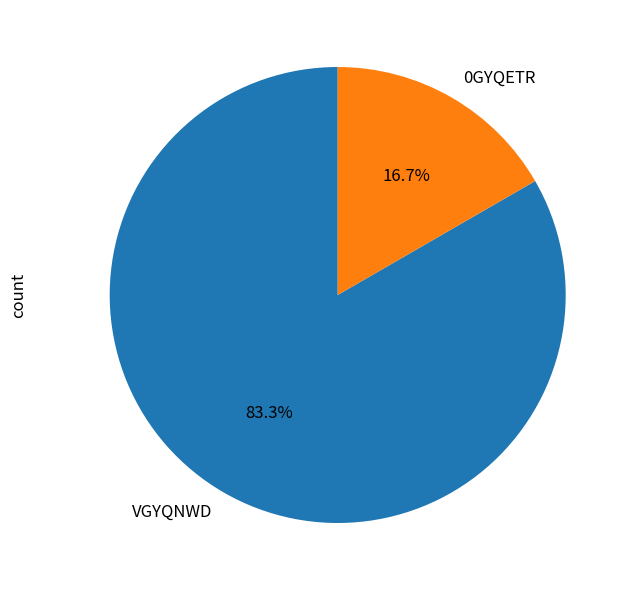

Count the number of slices in the pie.

2